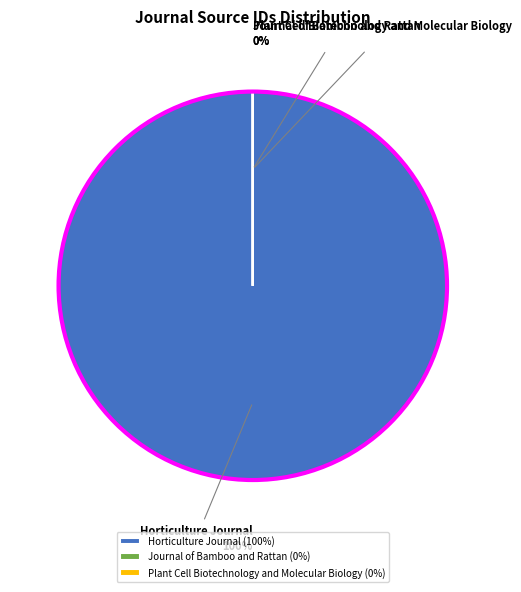

To the nearest percent, what is the difference between the largest and smallest slice percentages?

100%